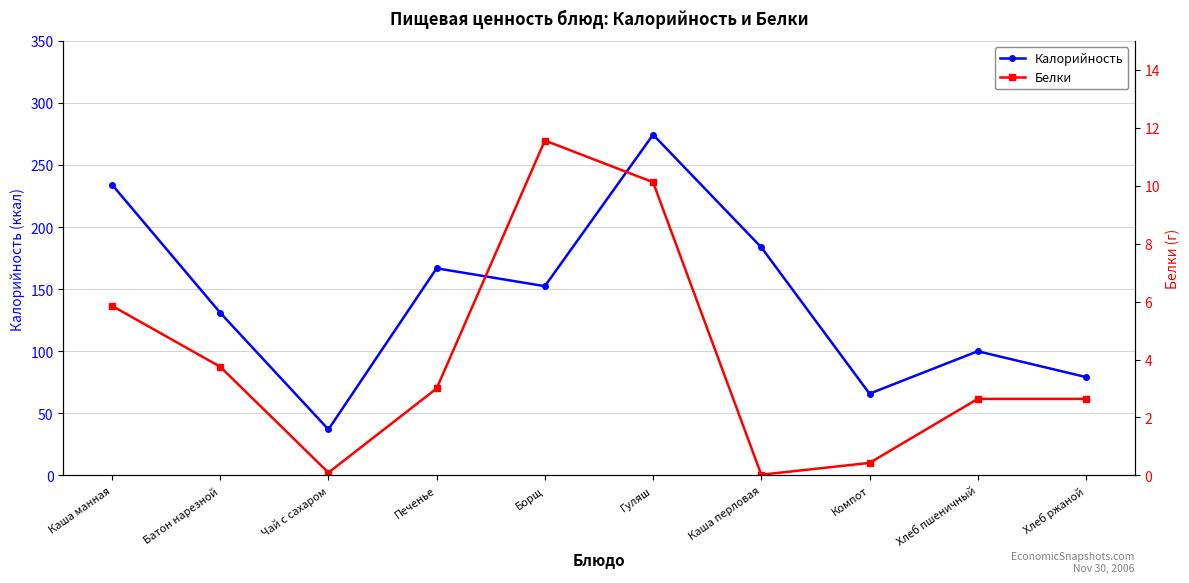

What is the difference between the highest and lowest values at Батон нарезной?

127.2